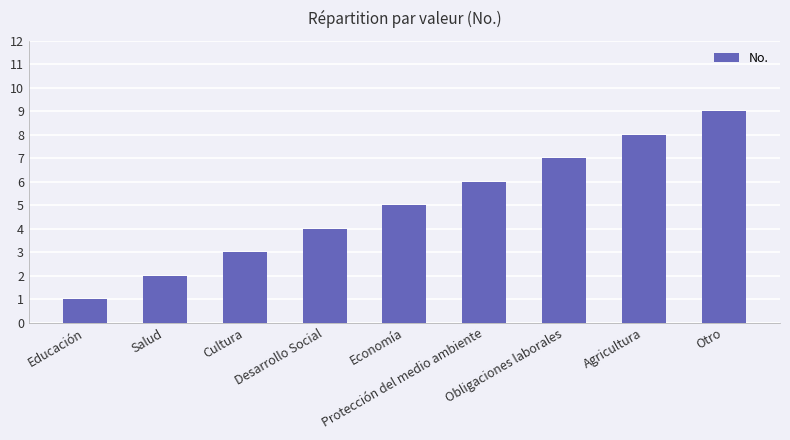

List the labels in order of value, largest first.

Otro, Agricultura, Obligaciones laborales, Protección del medio ambiente, Economía, Desarrollo Social, Cultura, Salud, Educación